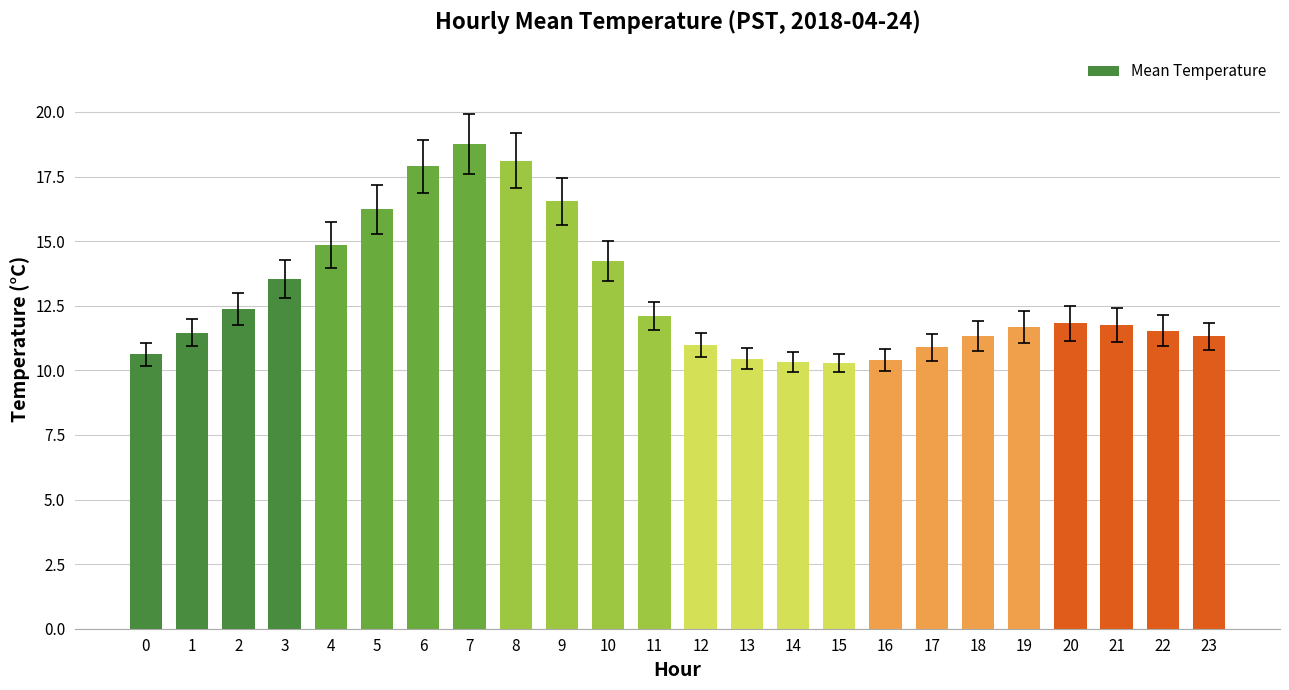

What is the smallest value displayed?

10.3